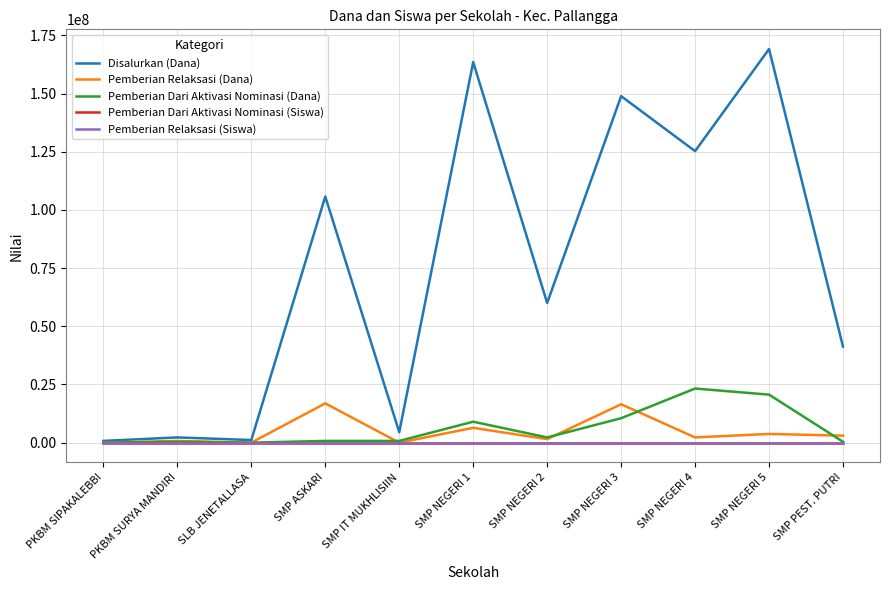

Between PKBM SURYA MANDIRI and SMP NEGERI 5, which series saw the biggest shift?

Disalurkan (Dana)